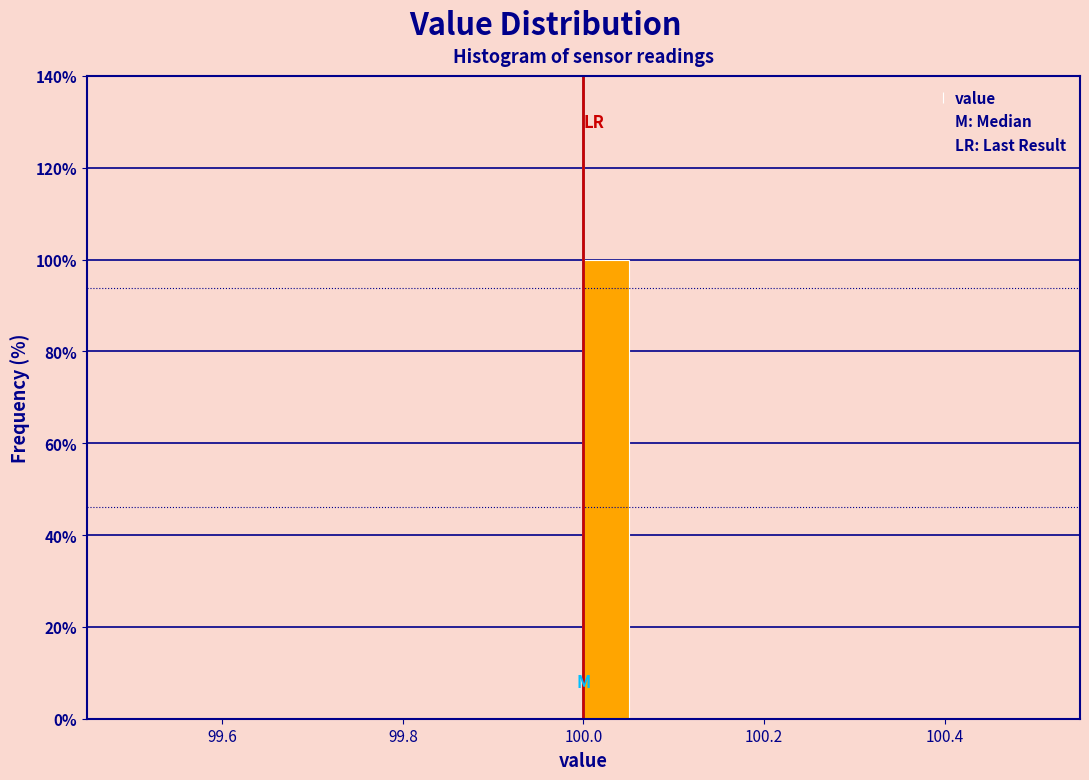

Around what value on the x-axis is the tallest bar? Give the approximate position of its centre, as read against the axis.

100.02